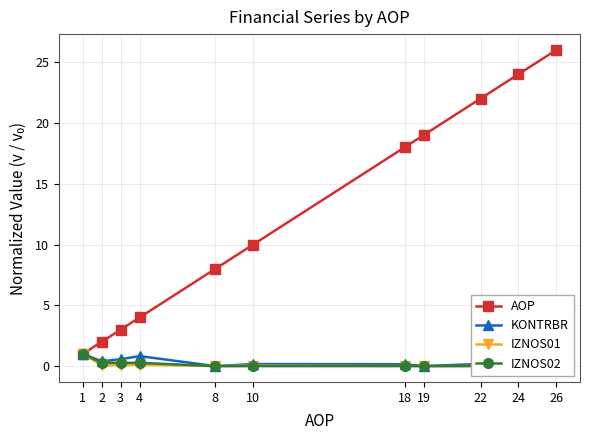

Is it true that AOP equals 12.7 at 19?

False